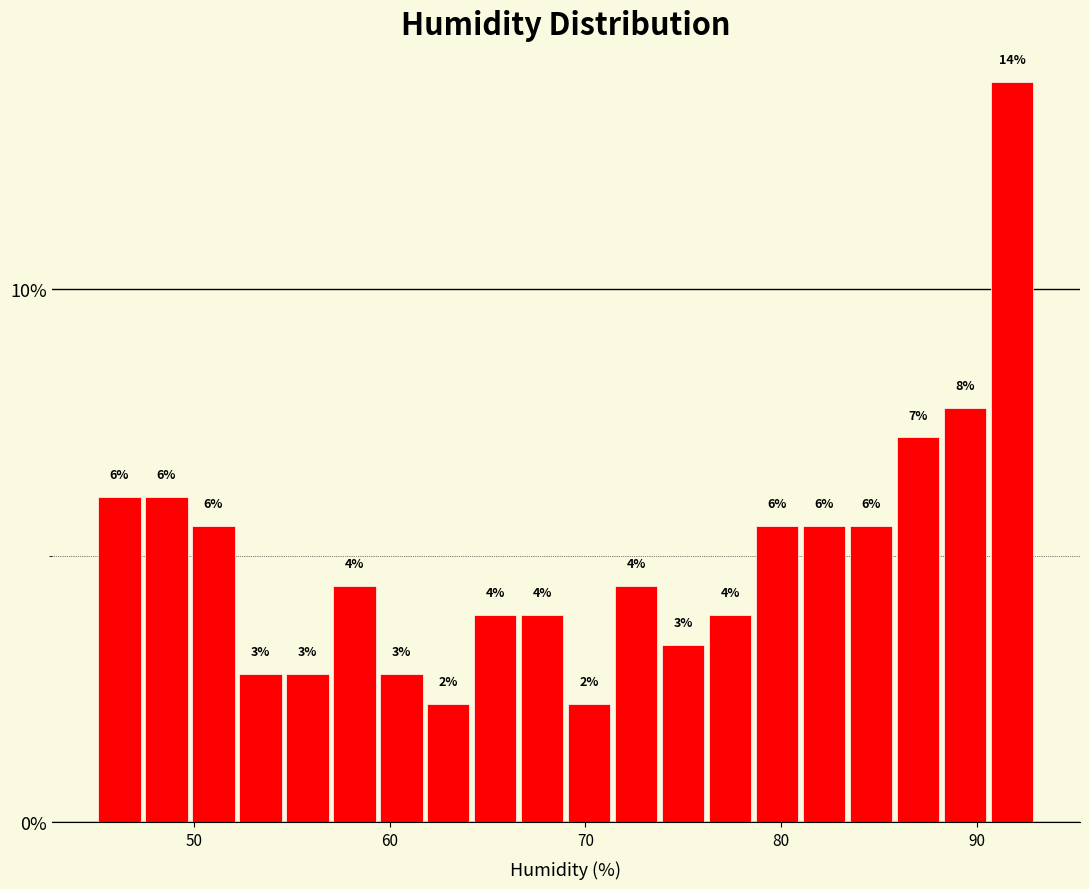

Read against the x-axis, roughly where is the centre of the tallest bar?

92